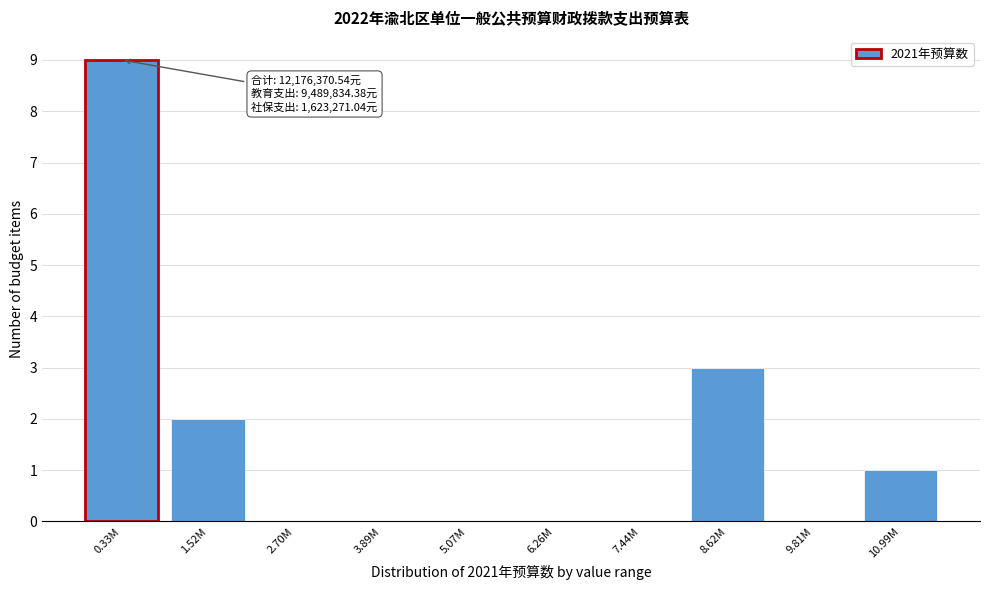

Reading left to right, list all the values displayed in this chart.

0.33M=9	1.52M=2	2.70M=0	3.89M=0	5.07M=0	6.26M=0	7.44M=0	8.62M=3	9.81M=0	10.99M=1